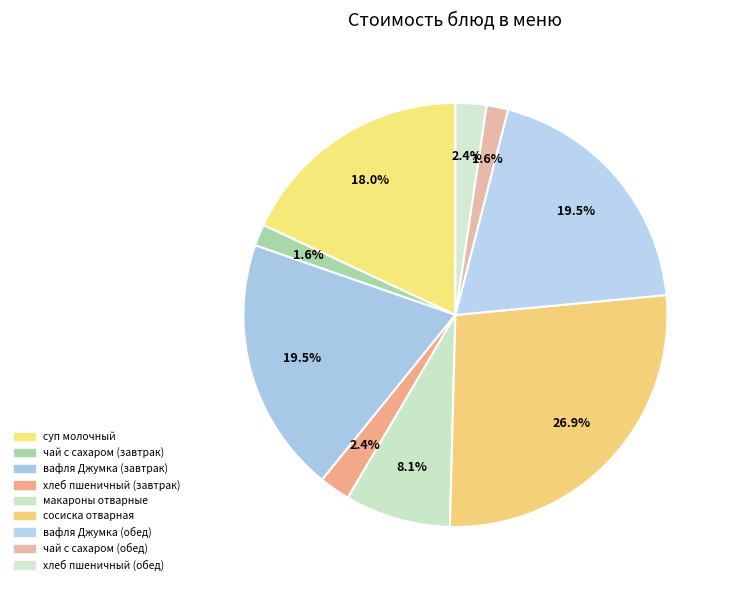

Count the number of slices in the pie.

9